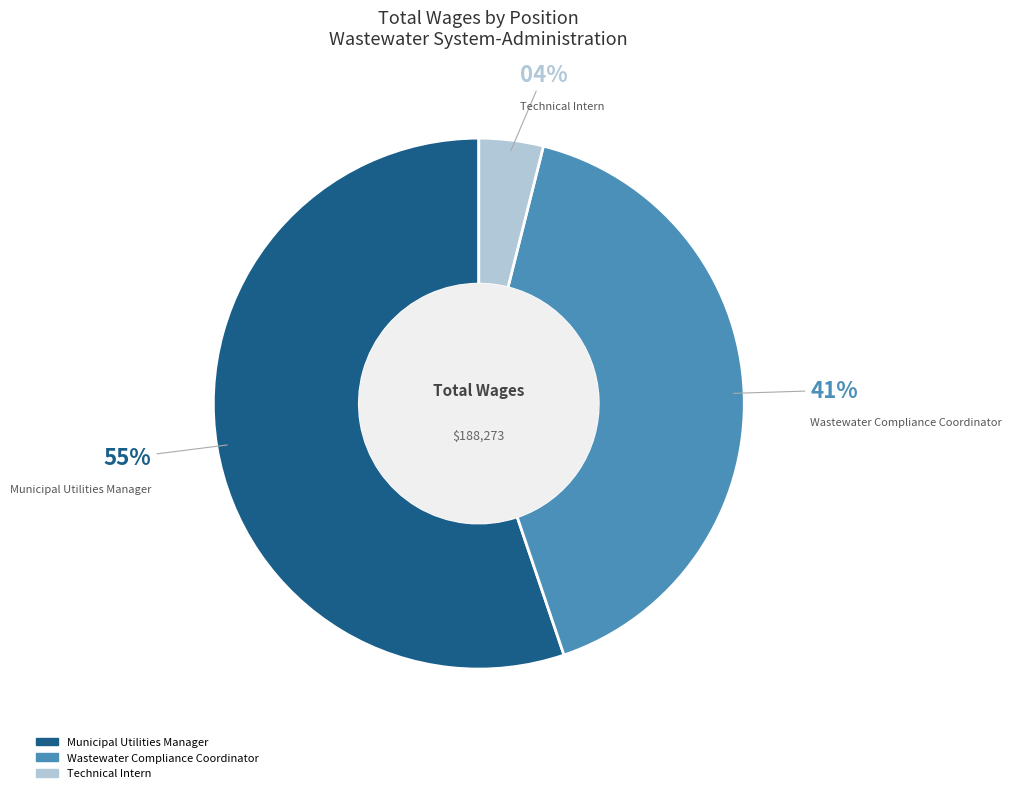

What is the ratio of the value at Wastewater Compliance Coordinator to the value at Municipal Utilities Manager?

0.7